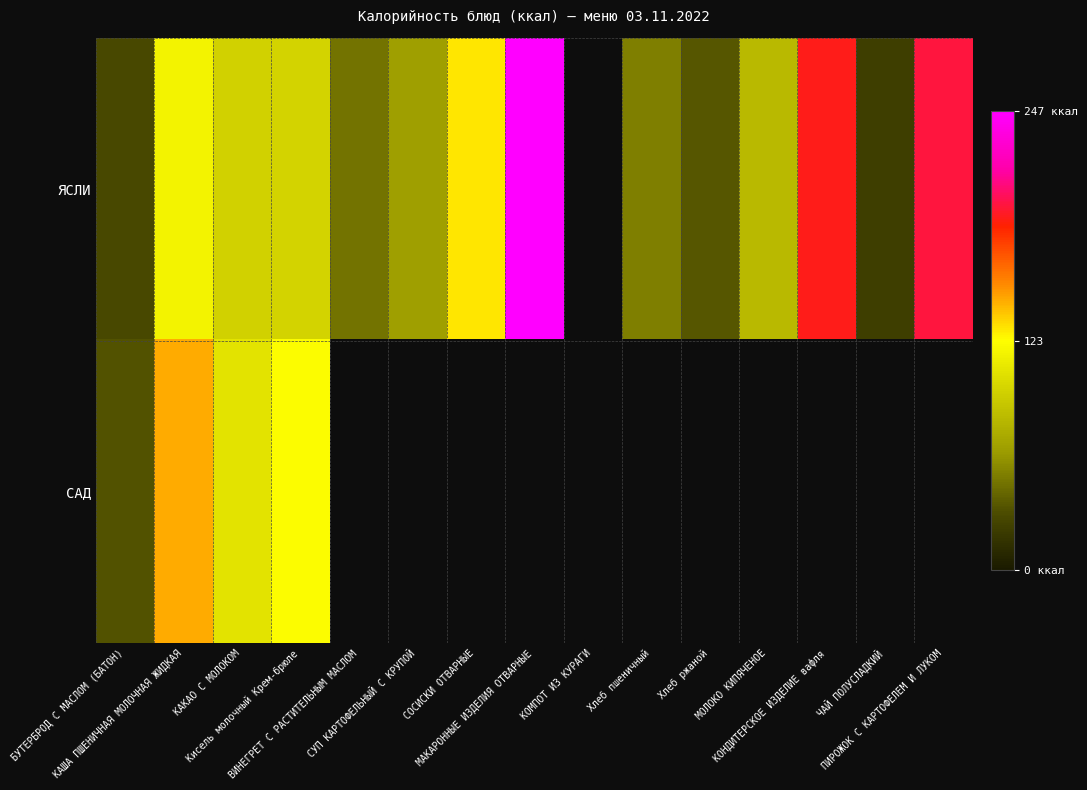

At which category is the sum across all series the highest?

КАША ПШЕНИЧНАЯ МОЛОЧНАЯ ЖИДКАЯ